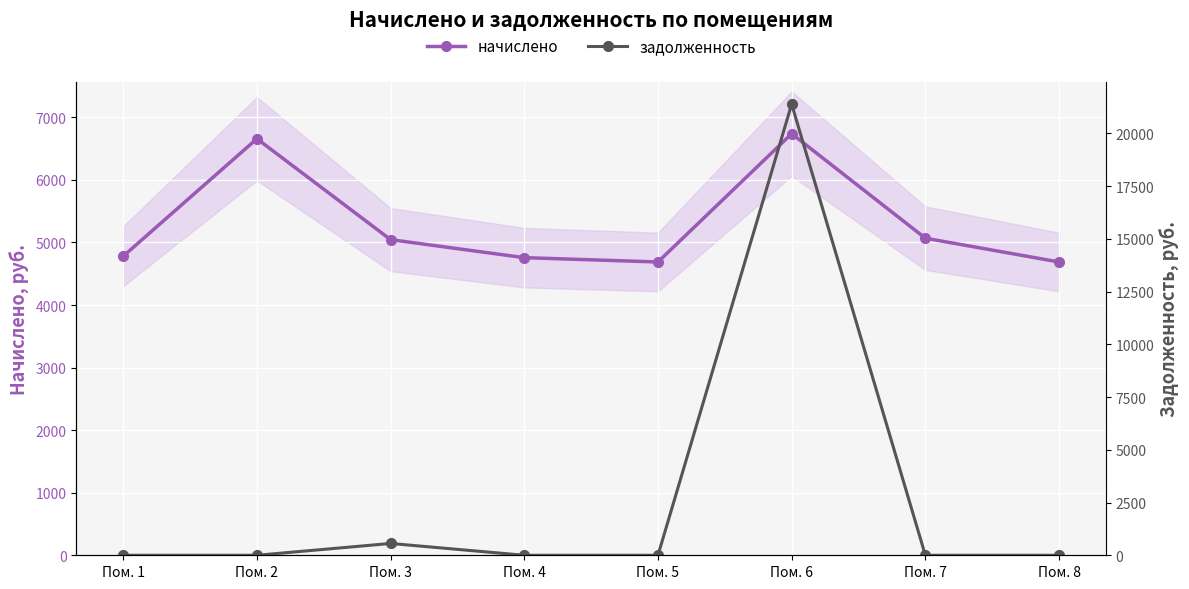

Is the value of начислено at Пом. 6 greater than the value of задолженность at Пом. 2?

Yes